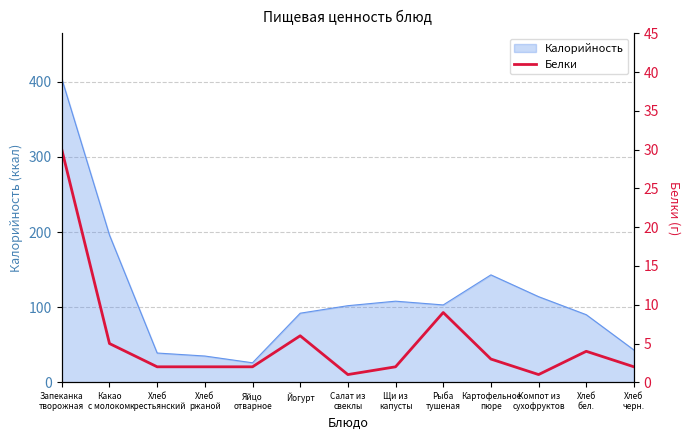

Is it true that the value at Какао
с молоком is 2?

False